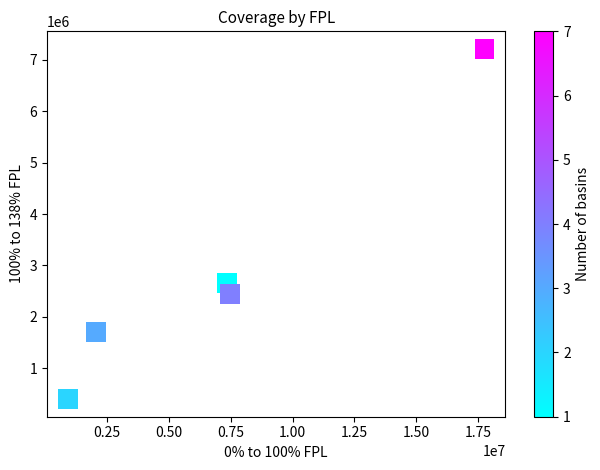

What Y value in the scatter plot is closest to 3805352?

2659846